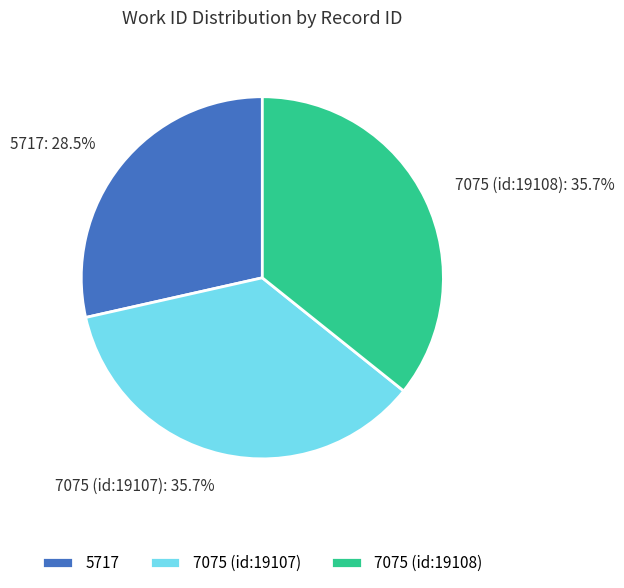

The 7075 (id:19107) slice represents 22% of the pie. True or false?

False